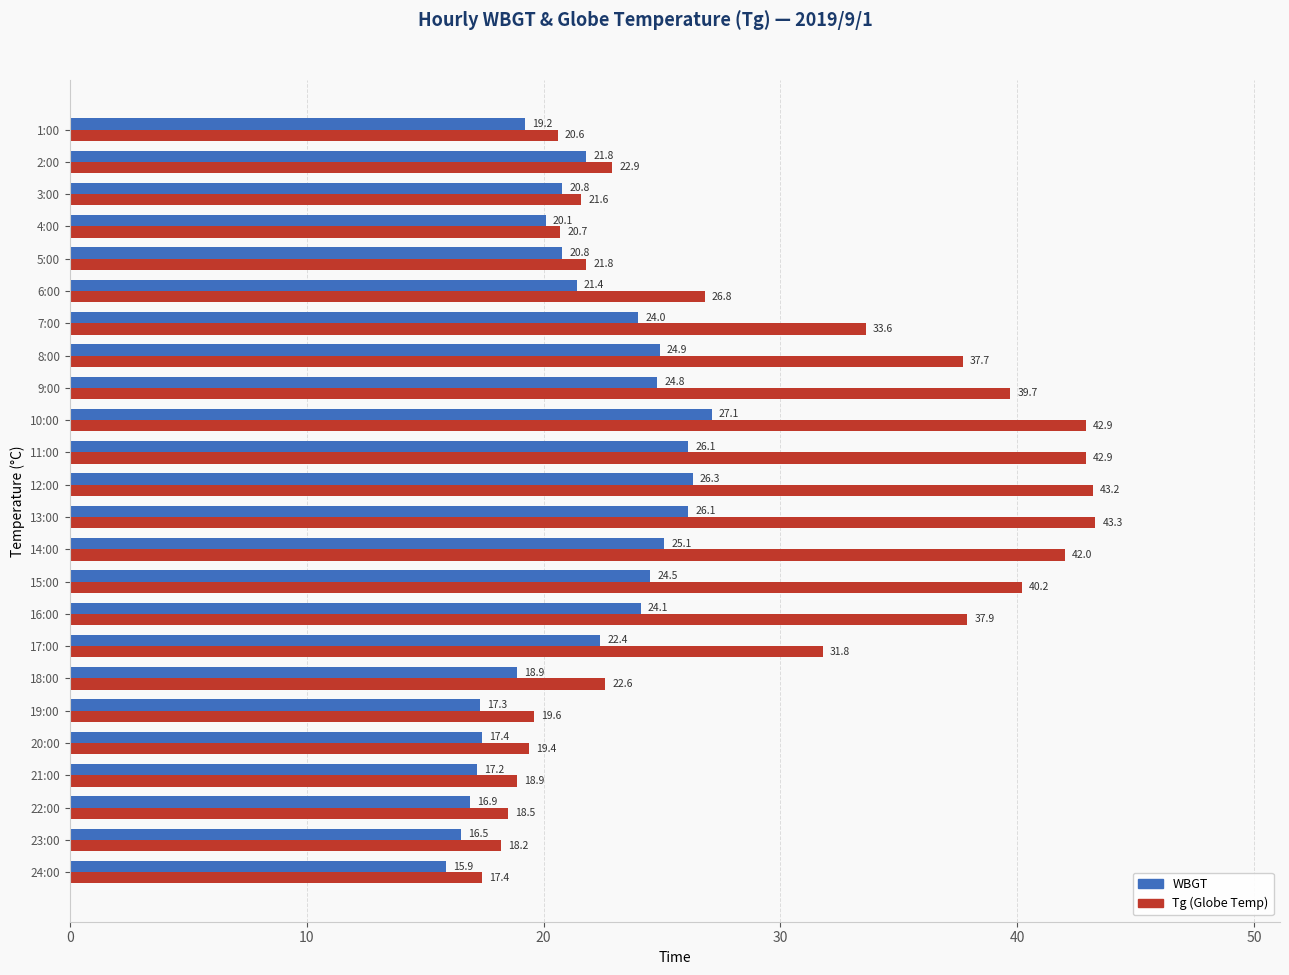

What is the maximum value shown in the chart?

43.3